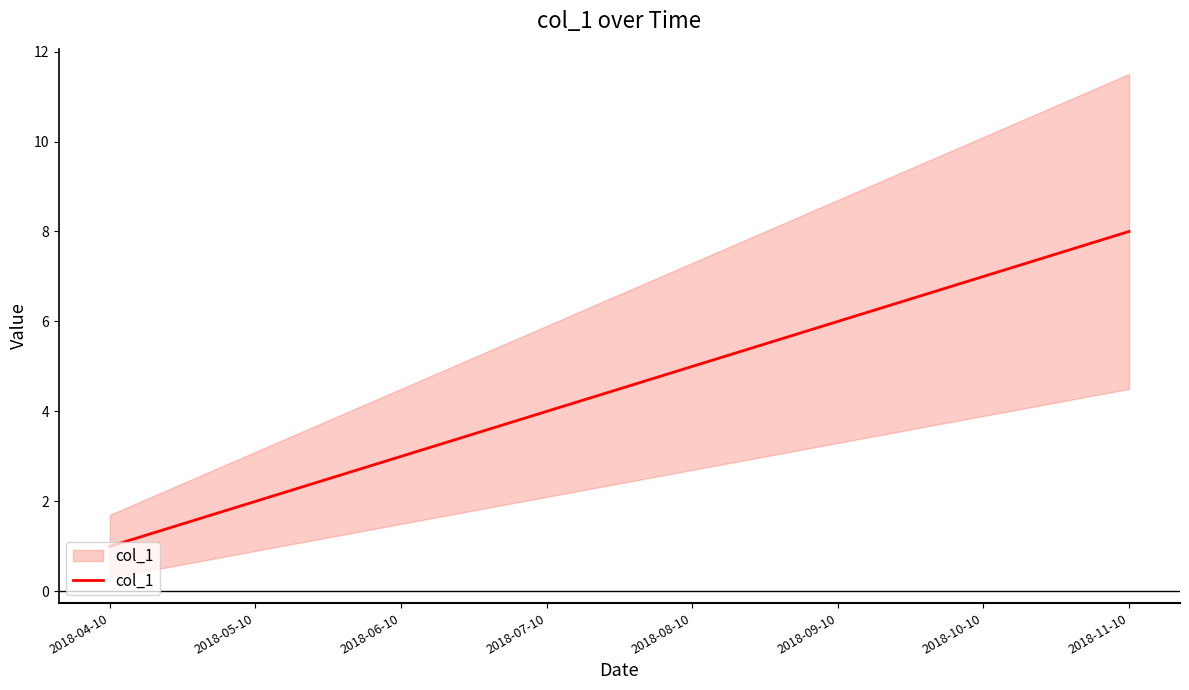

Is it true that the value at 2018-04-10 is 2?

False